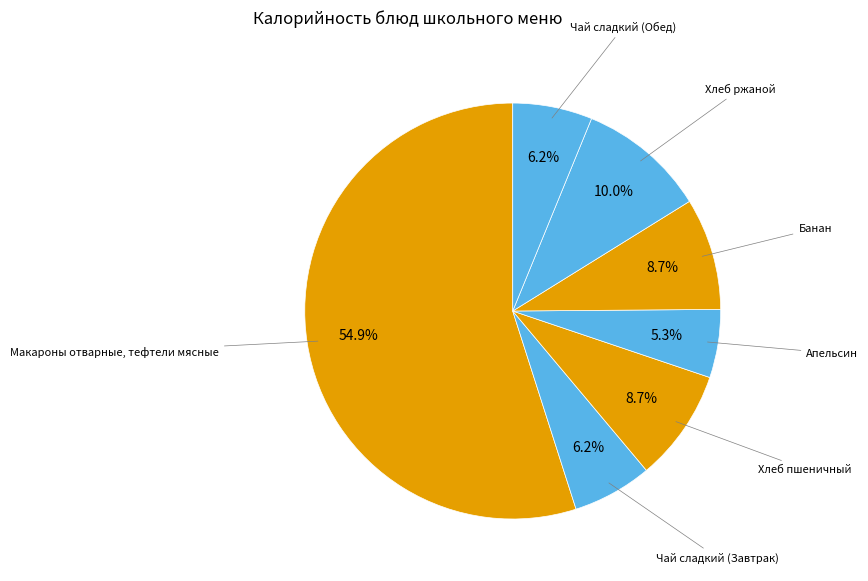

Which category has the smallest portion of the pie?

Апельсин